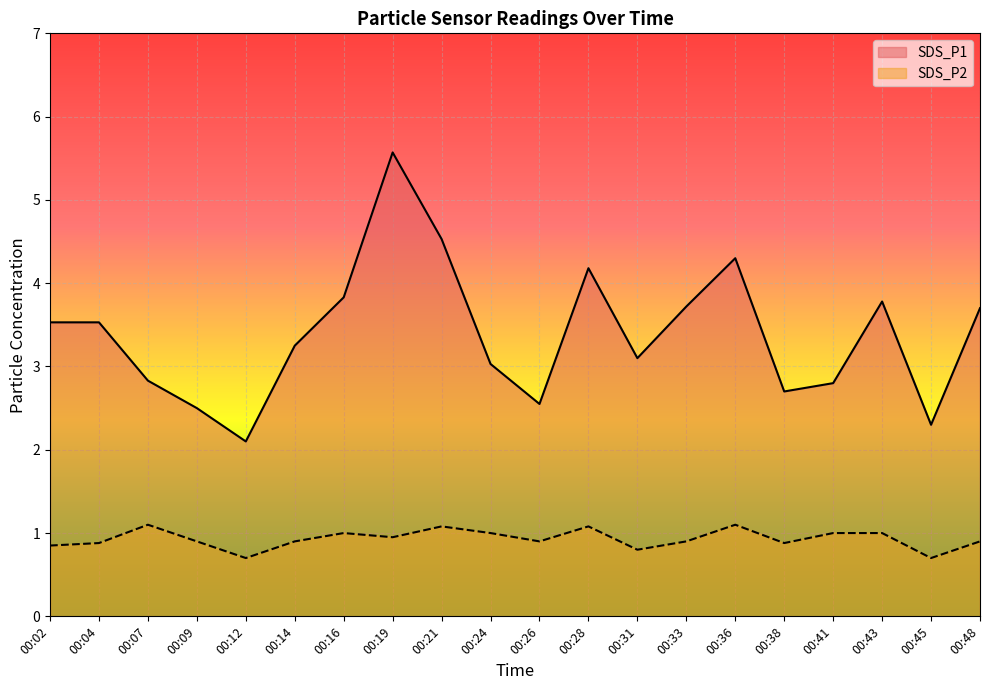

How many categories are shown in the chart?

20